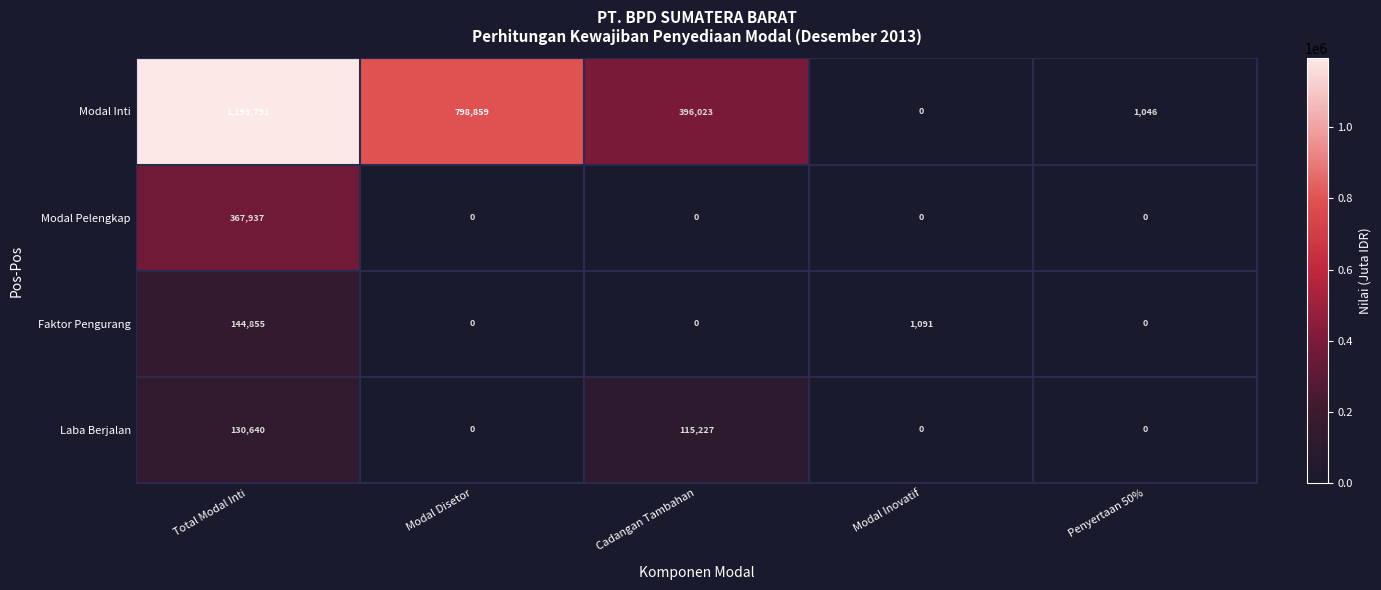

Which category has the highest value across all series?

Total Modal Inti